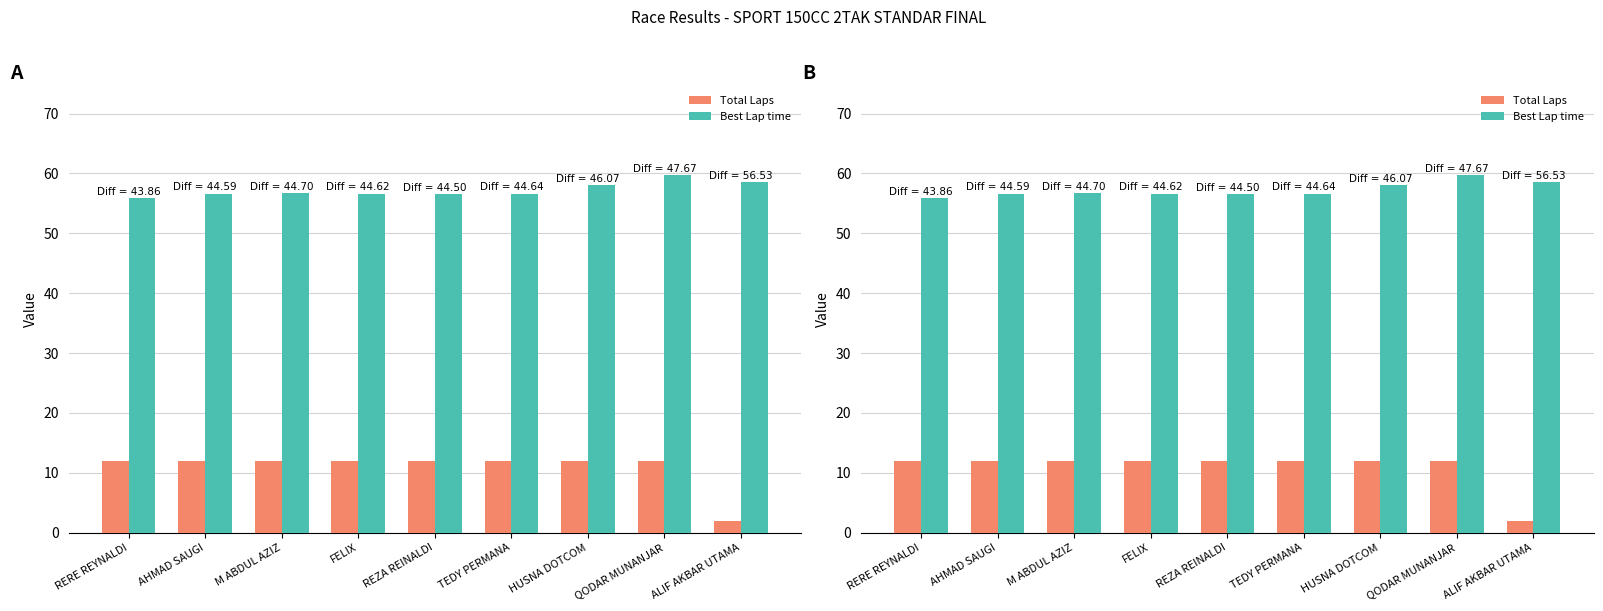

At how many categories does at least one series exceed 47?

9